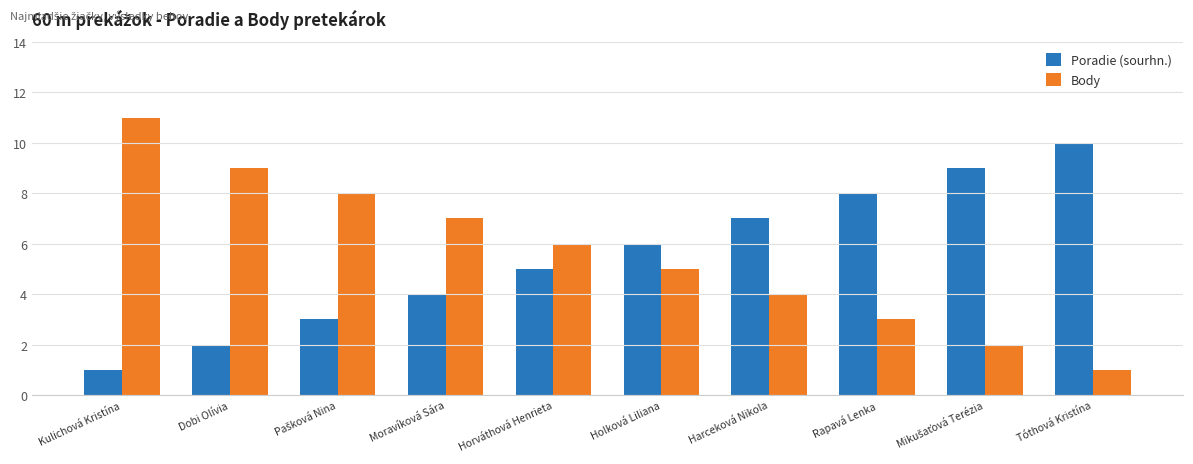

Reading left to right, extract all data points from this chart.

Poradie (sourhn.): 1	2	3	4	5	6	7	8	9	10
Body: 11	9	8	7	6	5	4	3	2	1